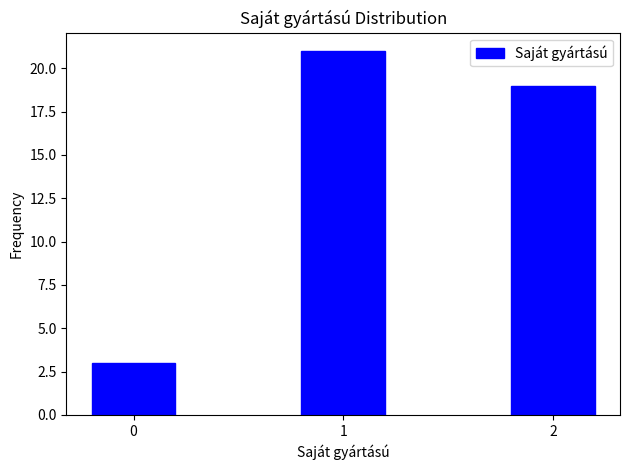

Reading left to right, transcribe all the data shown in this chart.

3	21	19